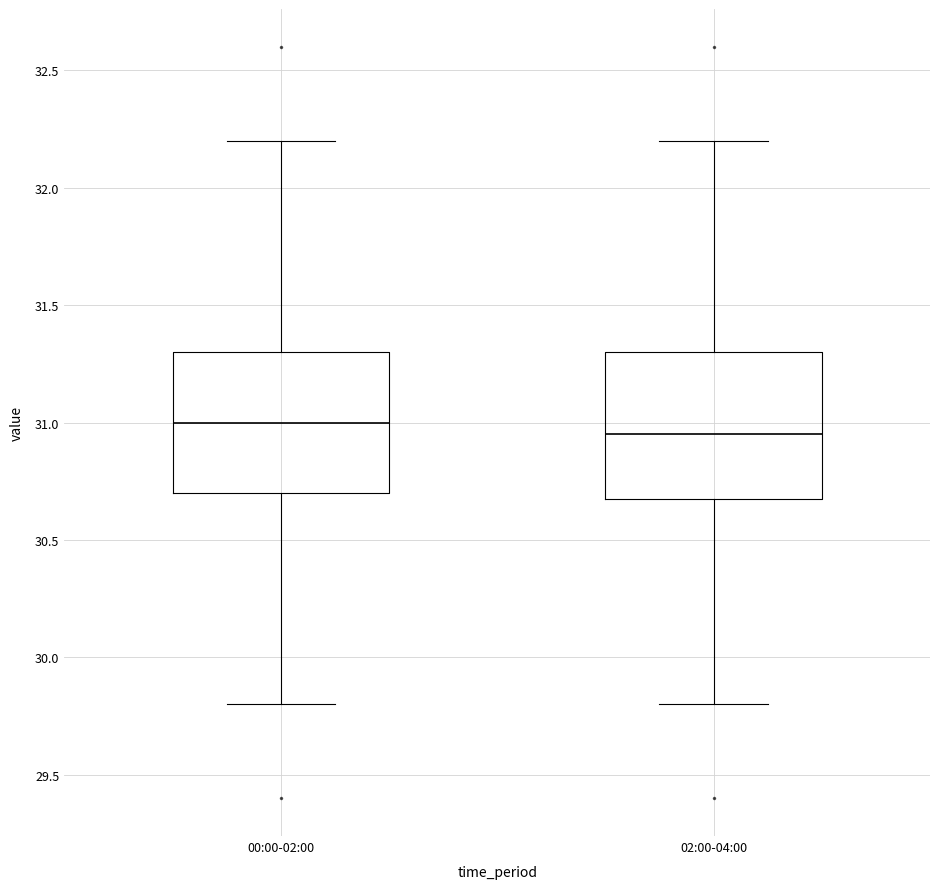

Reading left to right, read every box against the y-axis: the position of its median line, the range the box covers, and the ends of its whiskers. The values are not printed on the chart, so give them approximately, as read against the axis.

00:00-02:00: median 31.00, box 30.70 to 31.30, whiskers 29.80 to 32.20
02:00-04:00: median 30.95, box 30.70 to 31.30, whiskers 29.80 to 32.20